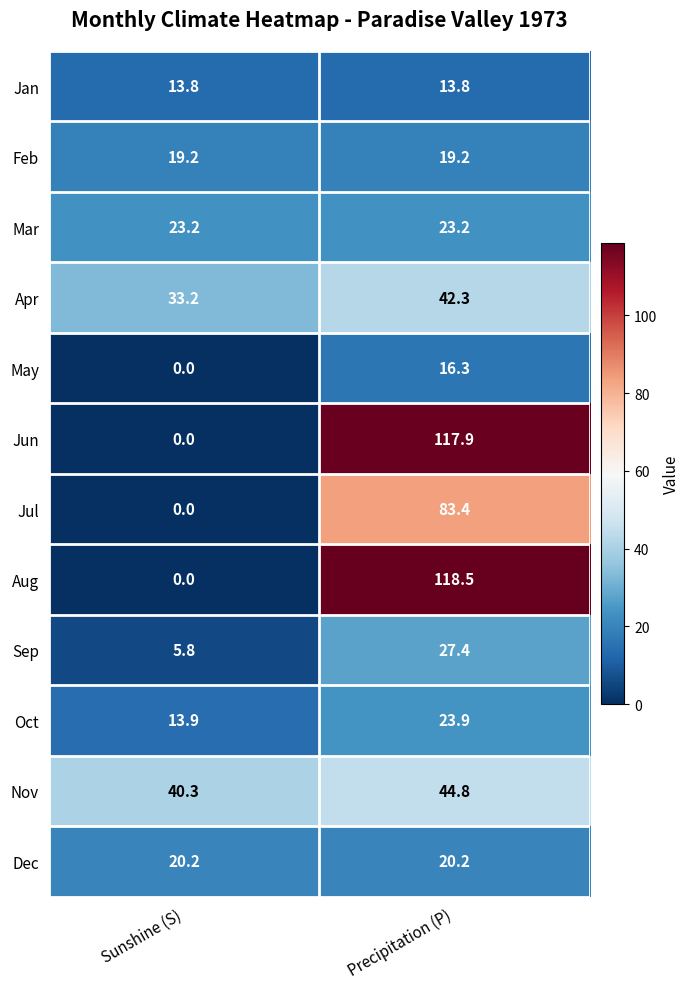

At which label is May closest to 8?

Sunshine (S)